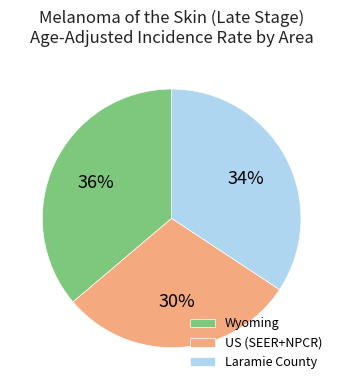

What is the largest slice in the pie chart?

Wyoming